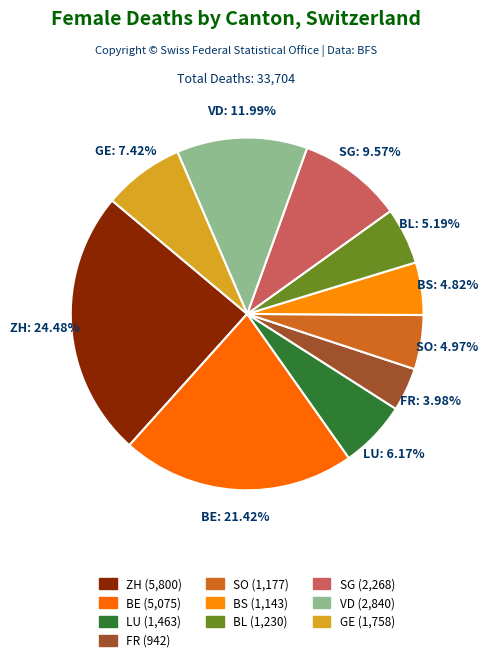

How many slices are in this pie chart?

10